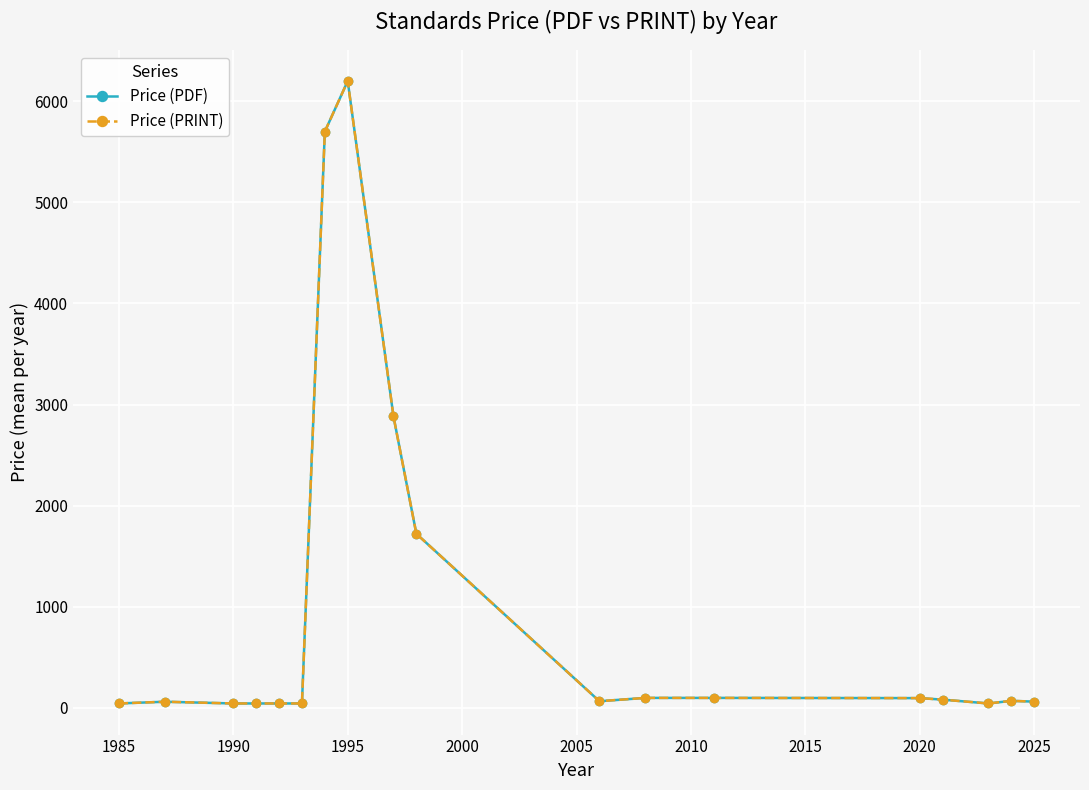

Does the chart have visible grid lines?

Yes